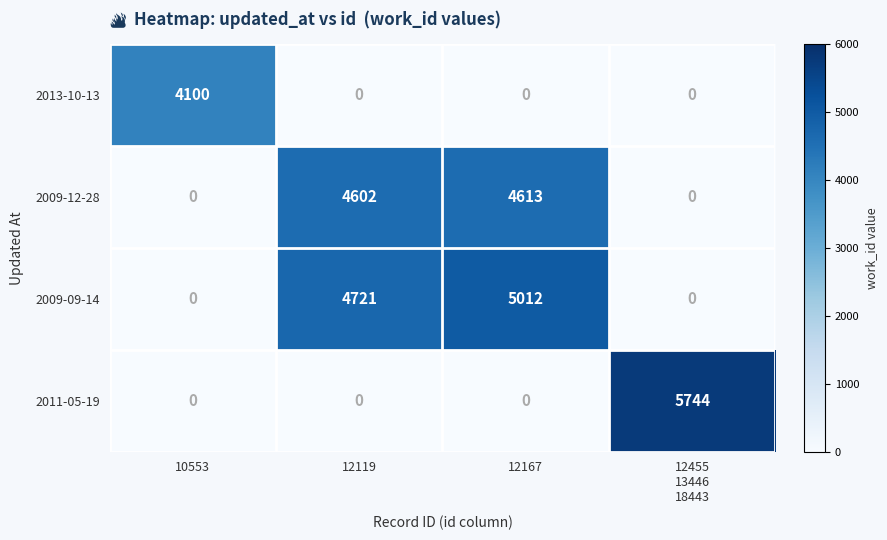

Which label corresponds to the largest value in the chart?

12455
13446
18443